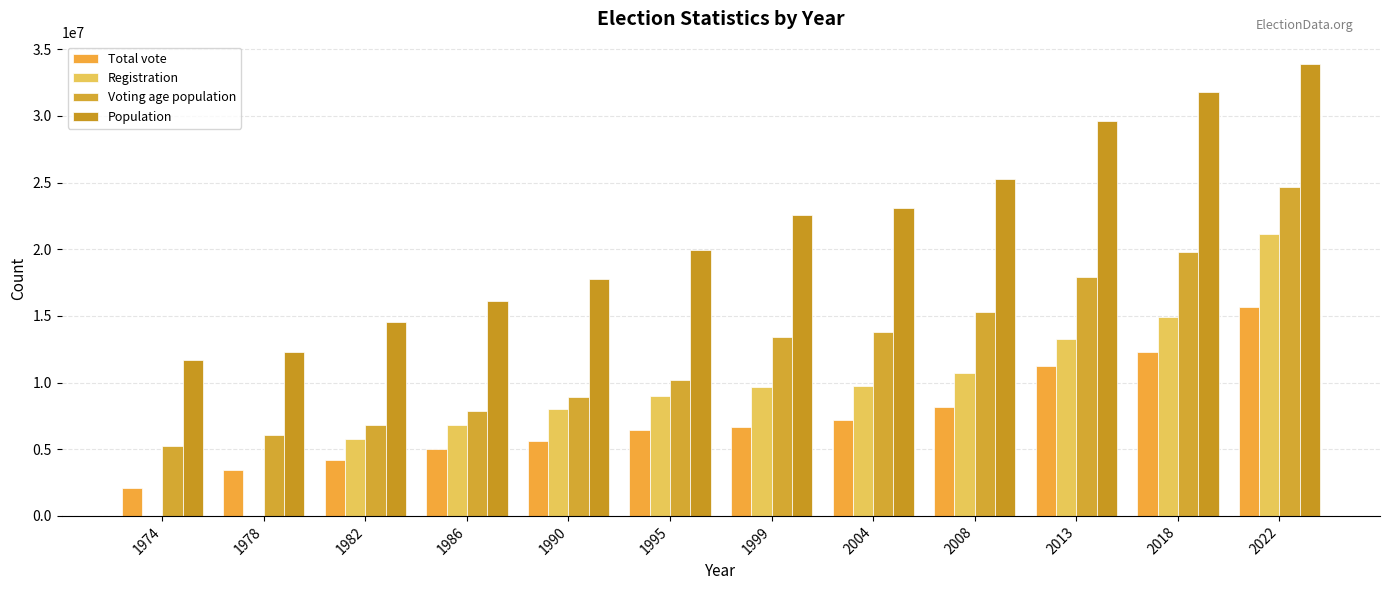

The Registration series shows 2615647 at 1986. True or false?

False